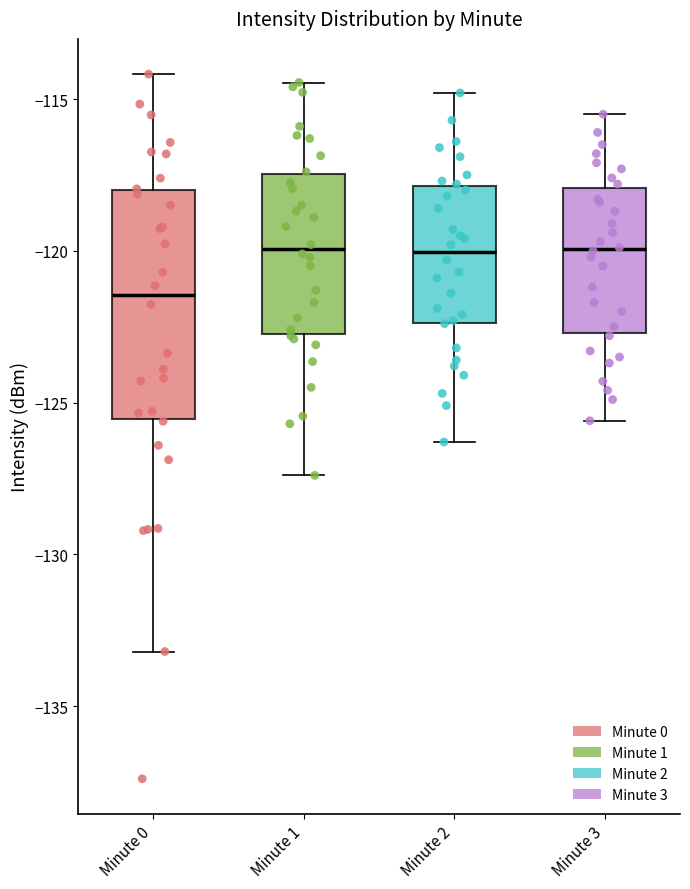

Reading left to right, read every box against the y-axis: the position of its median line, the range the box covers, and the ends of its whiskers. The values are not printed on the chart, so give them approximately, as read against the axis.

Minute 0: median -121.5, box -125.5 to -118.0, whiskers -133.0 to -114.0
Minute 1: median -120.0, box -122.5 to -117.5, whiskers -127.5 to -114.5
Minute 2: median -120.0, box -122.5 to -118.0, whiskers -126.5 to -115.0
Minute 3: median -120.0, box -122.5 to -118.0, whiskers -125.5 to -115.5